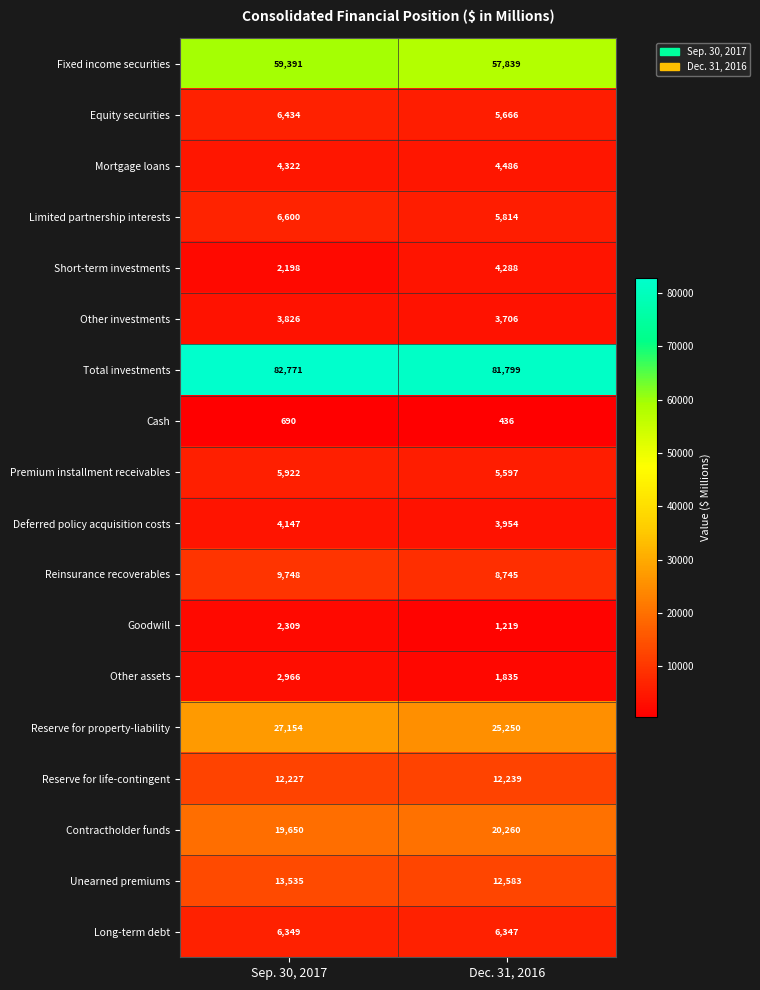

How many series are shown in this chart?

18